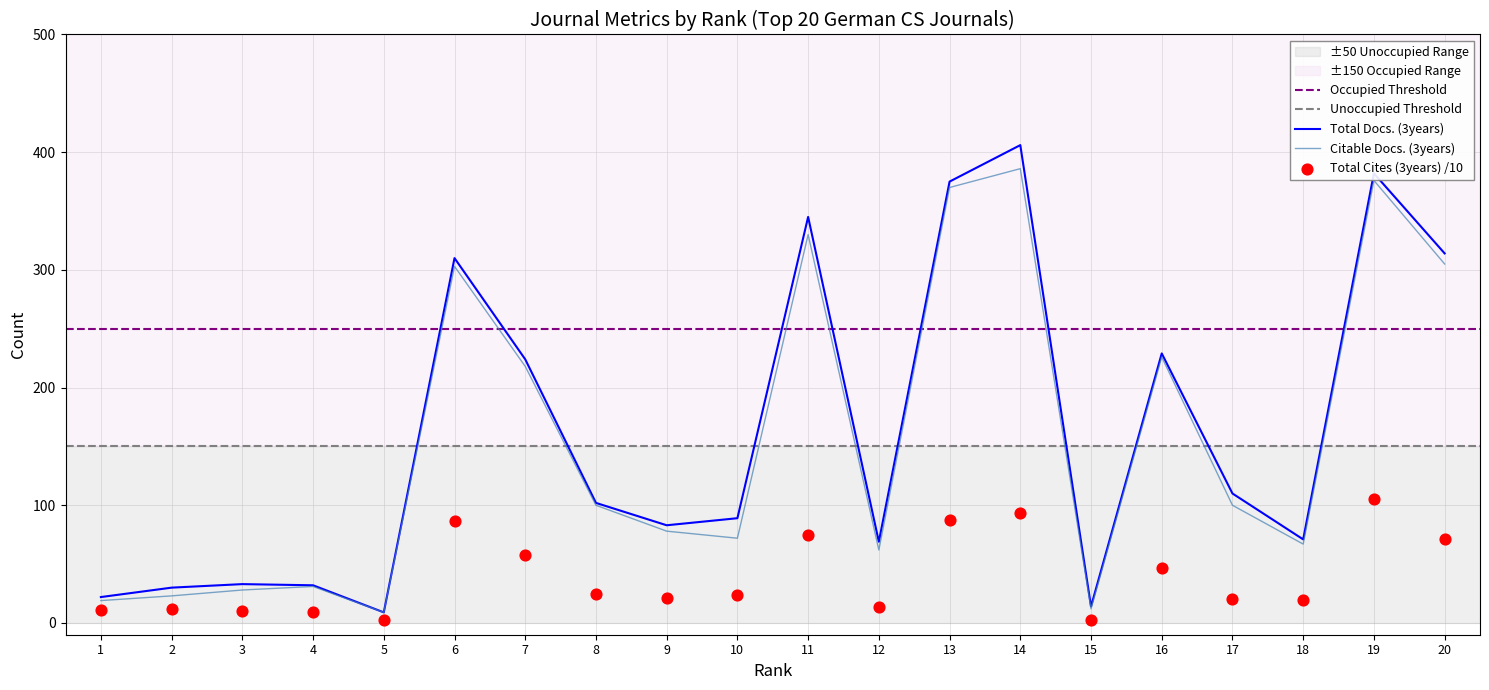

Which series reaches the minimum Y coordinate?

Total Cites (3years)